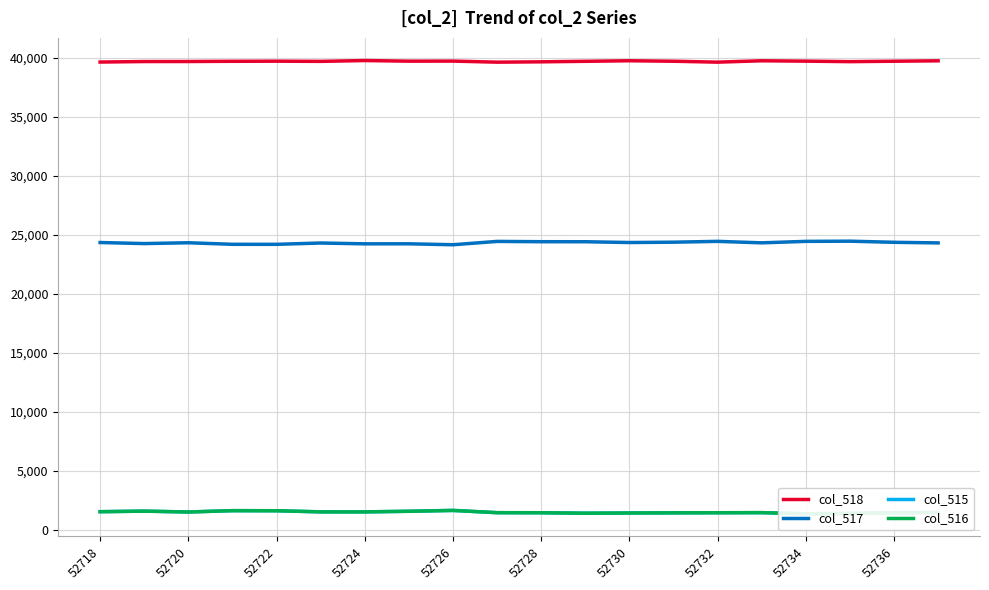

List the series in order of their peak value, lowest first.

col_516, col_515, col_517, col_518